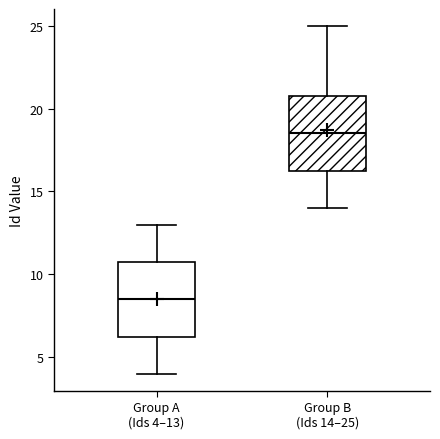

Where does the median line of the box for Group A (Ids 4–13) sit on the y-axis? The values are not printed on the chart, so give them approximately, as read against the axis.

8.5